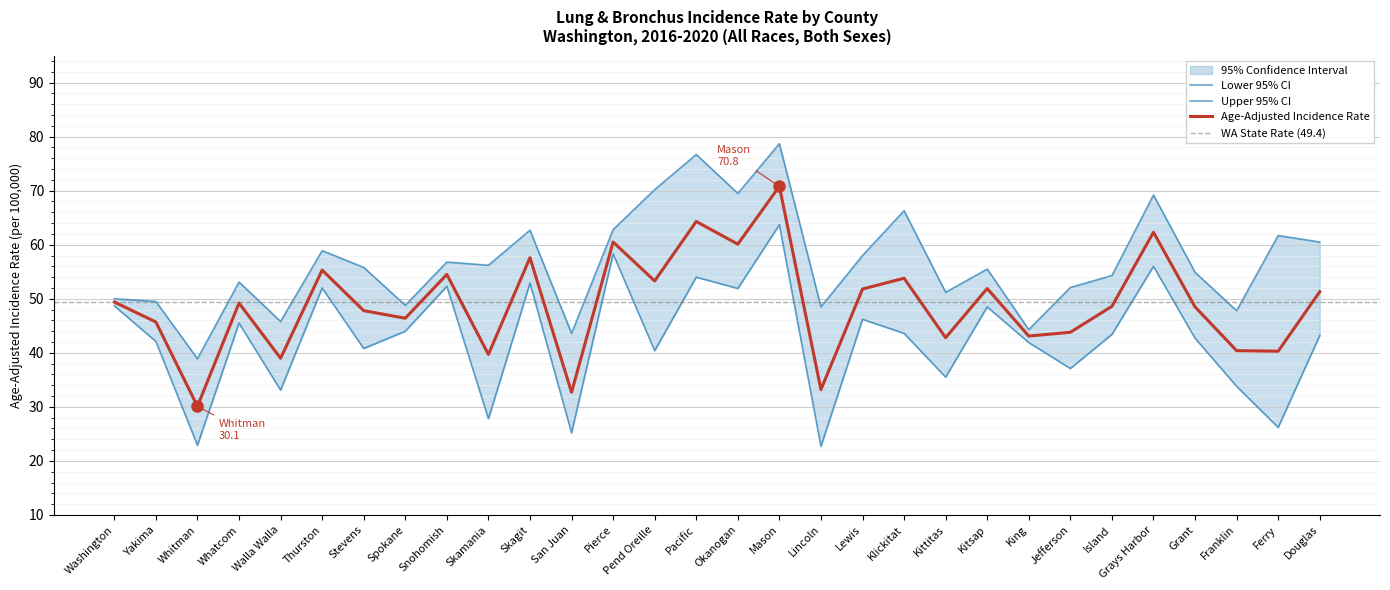

Is it true that Lower 95% CI equals 67.5 at Stevens?

False